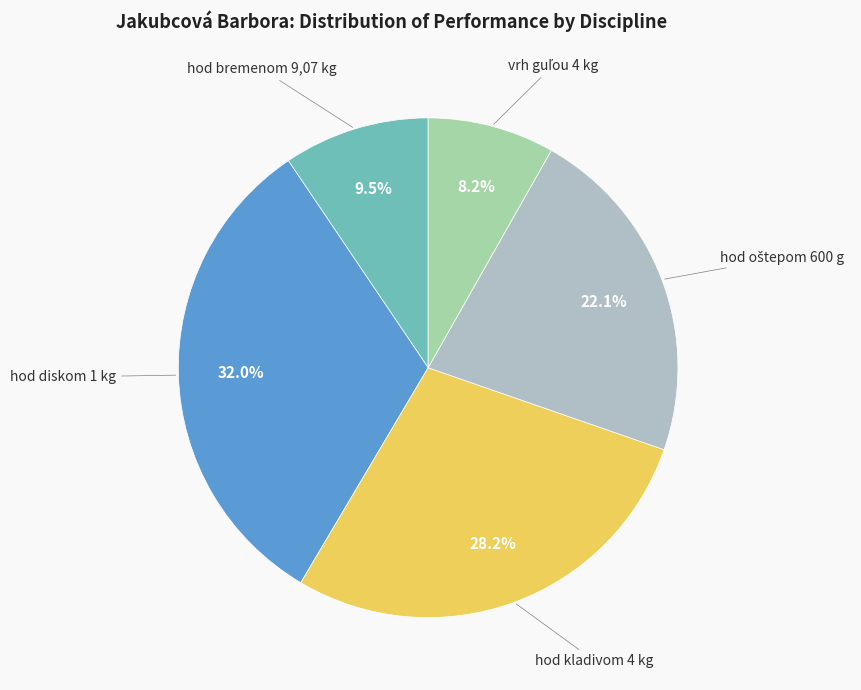

To the nearest percent, what is the average slice percentage?

20%